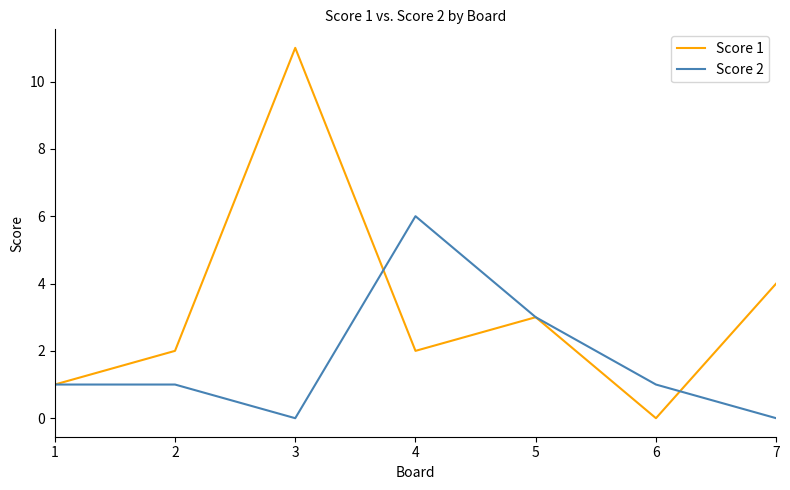

Rank the series at 7 from highest to lowest value.

Score 1, Score 2